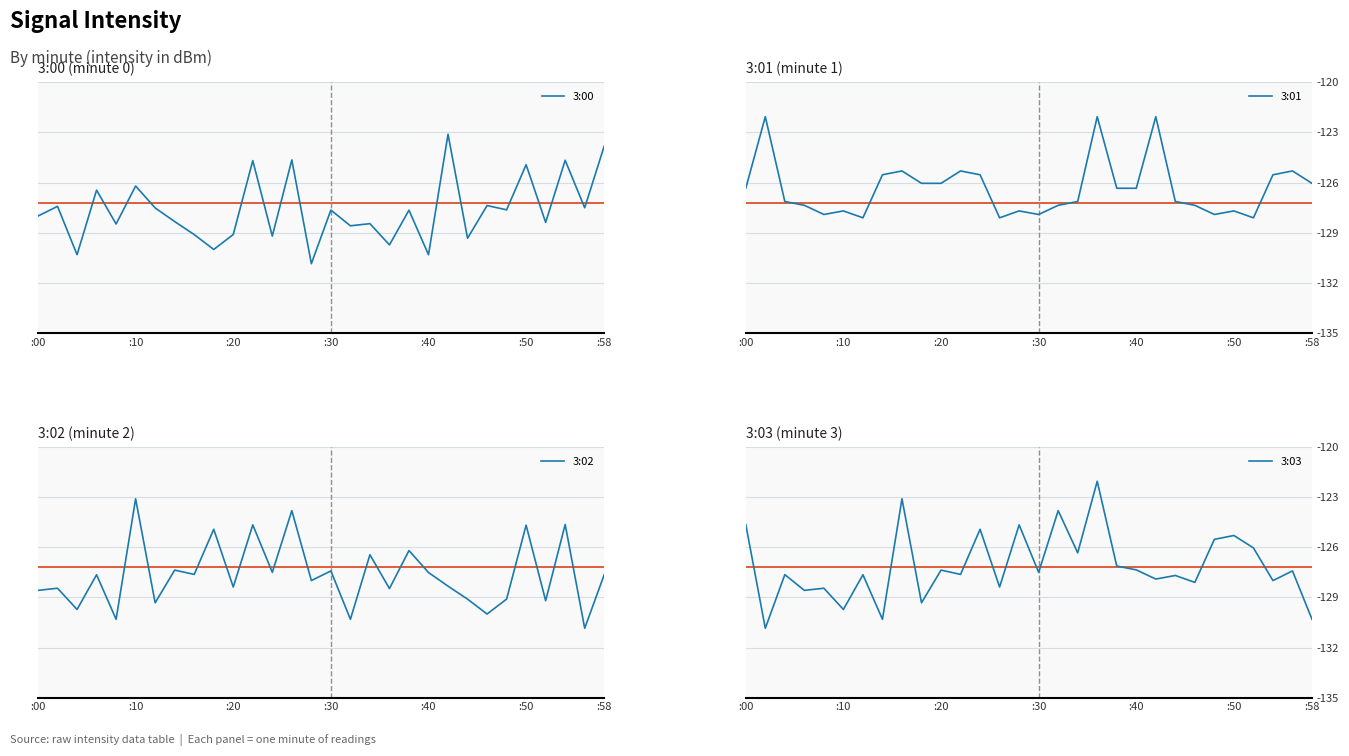

The value of 3:03 at :20 is -208.1. True or false?

False